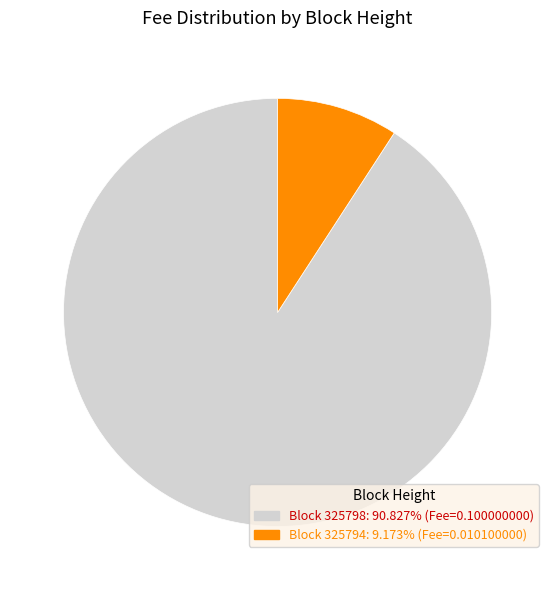

How many segments does this pie chart have?

2